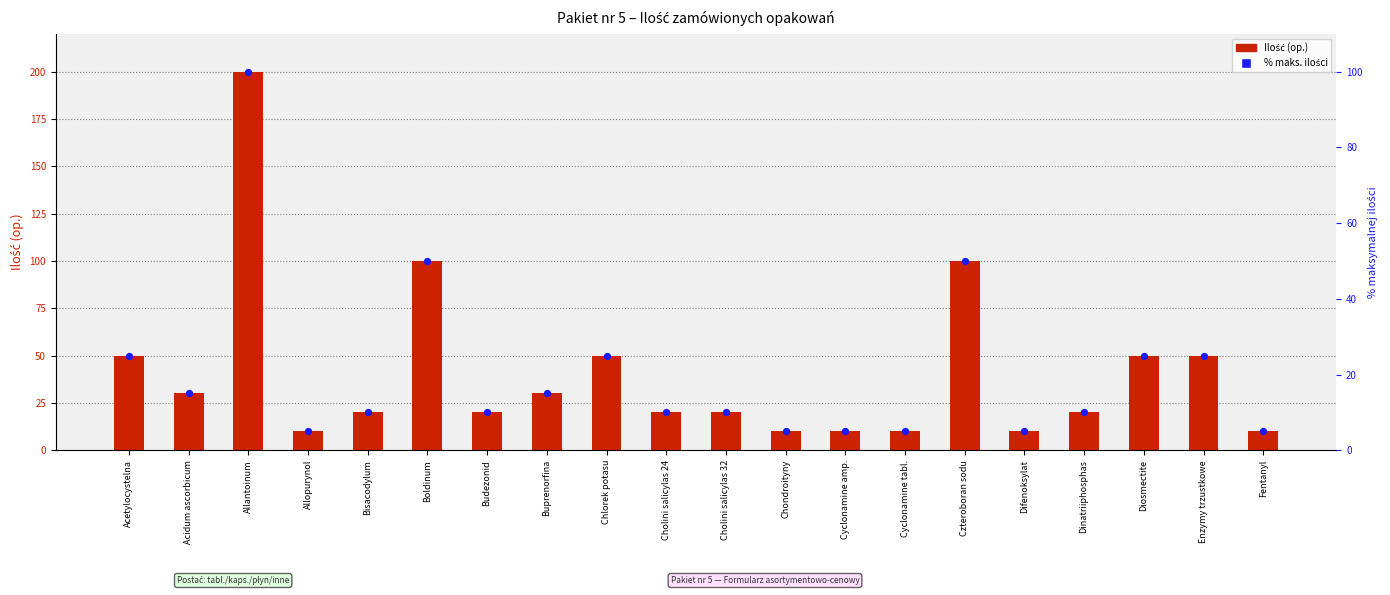

Which series contains the highest Y value?

Ilość (op.)